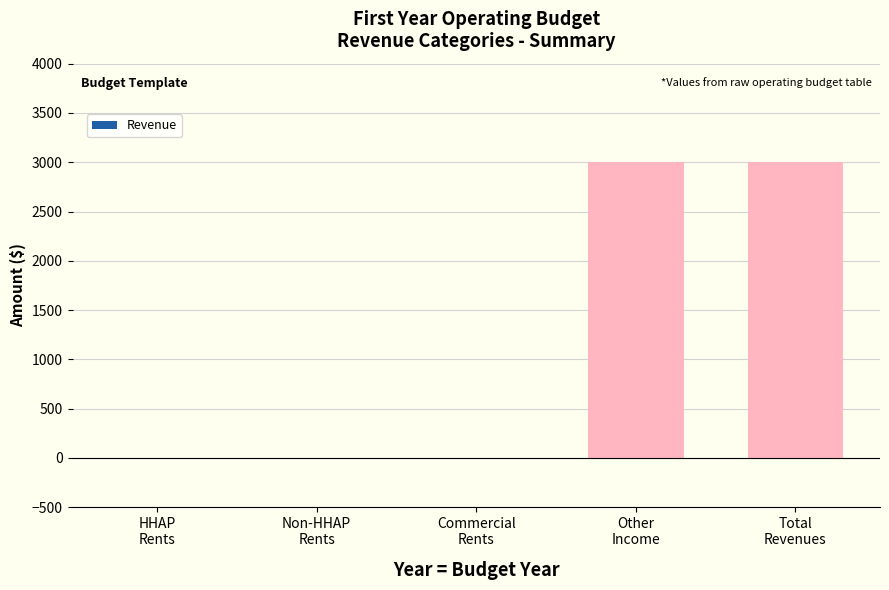

How many categories are shown in the chart?

5